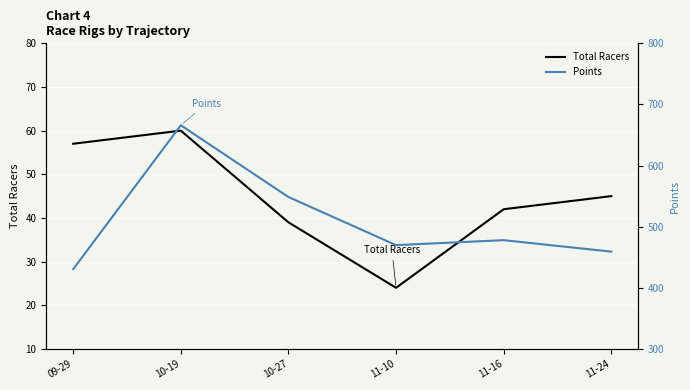

List the series in order of their peak value, lowest first.

Total Racers, Points